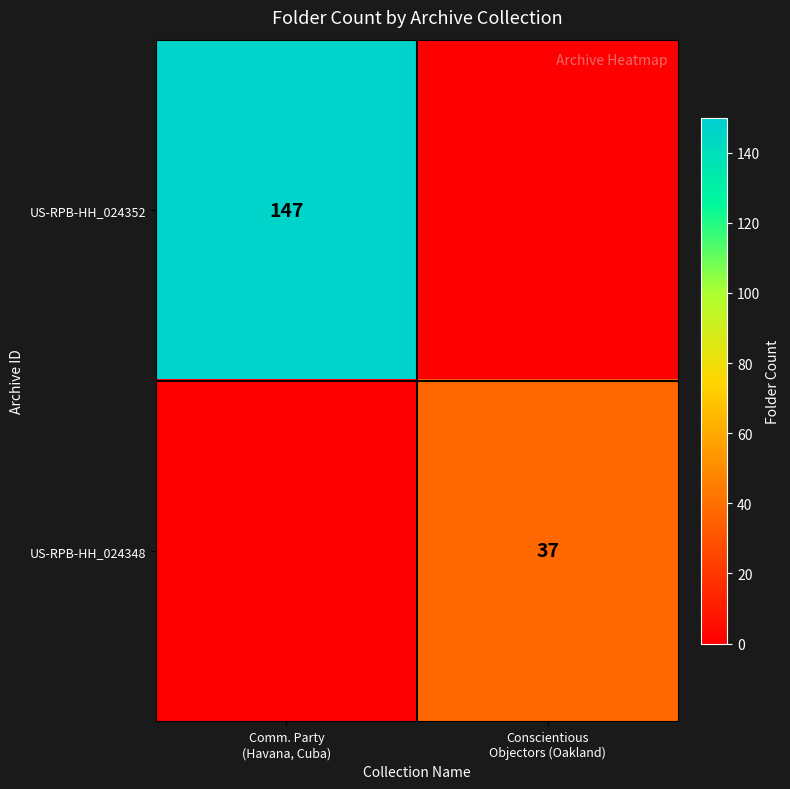

What is the sum of all US-RPB-HH_024348 values?

37